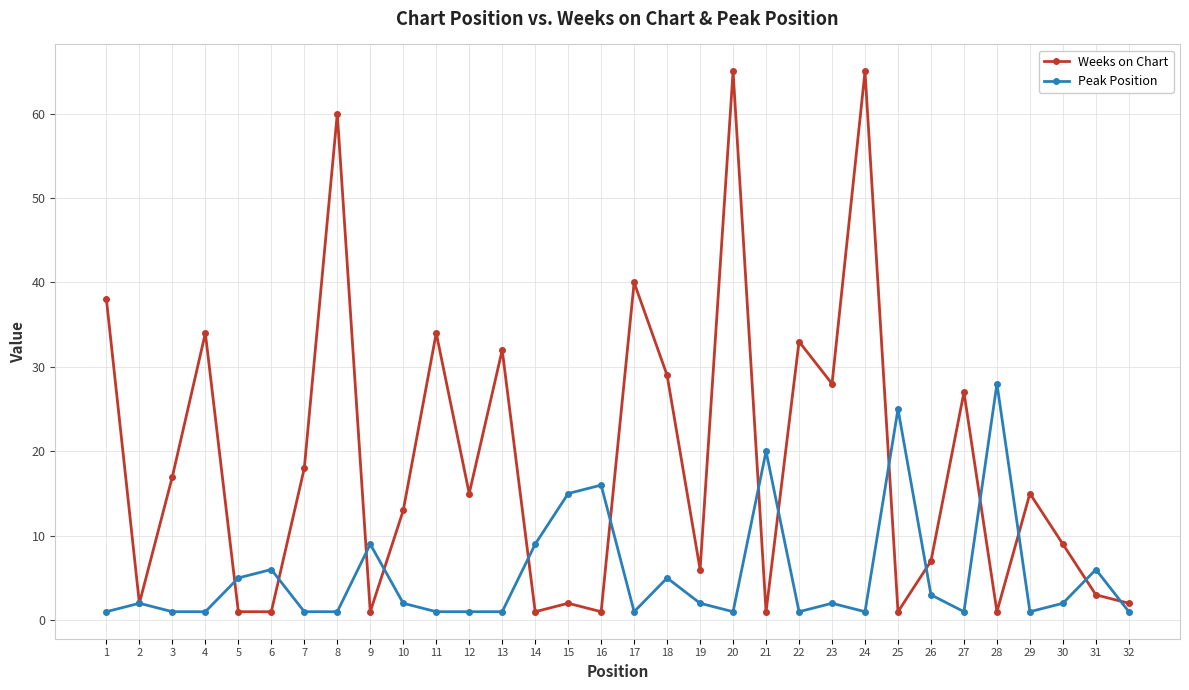

What is the value of the Weeks on Chart point at the 22nd from the left?

33